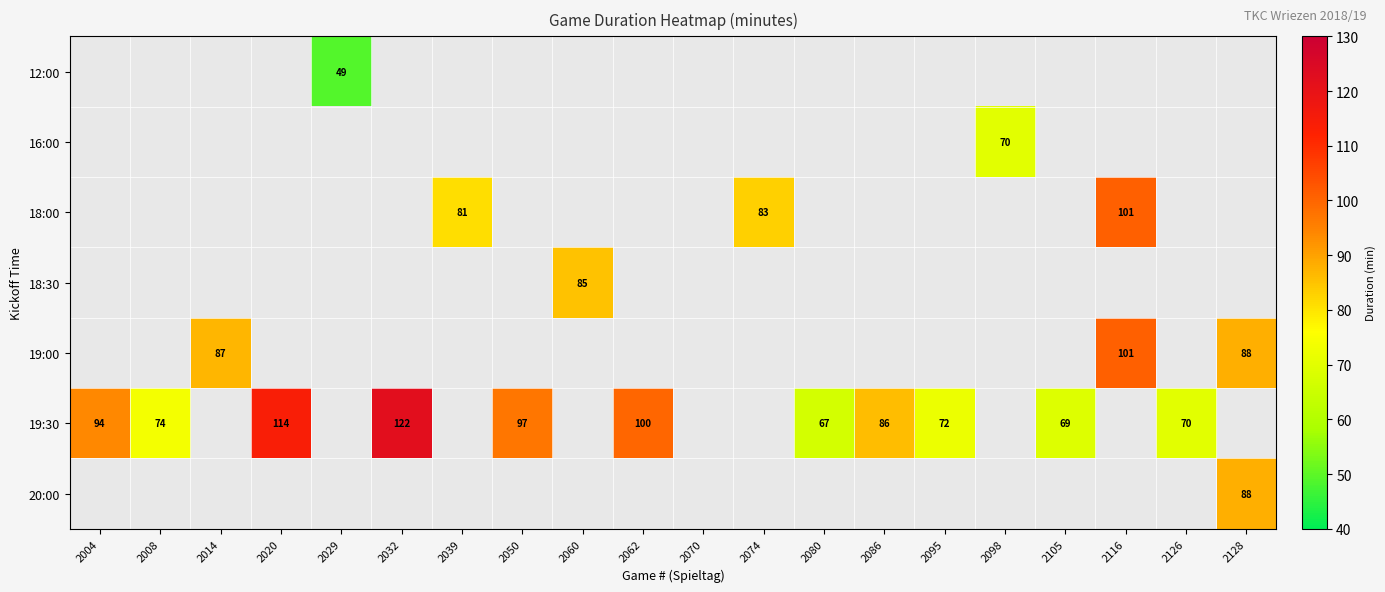

The 20:00 series shows 88 at 2128. True or false?

True